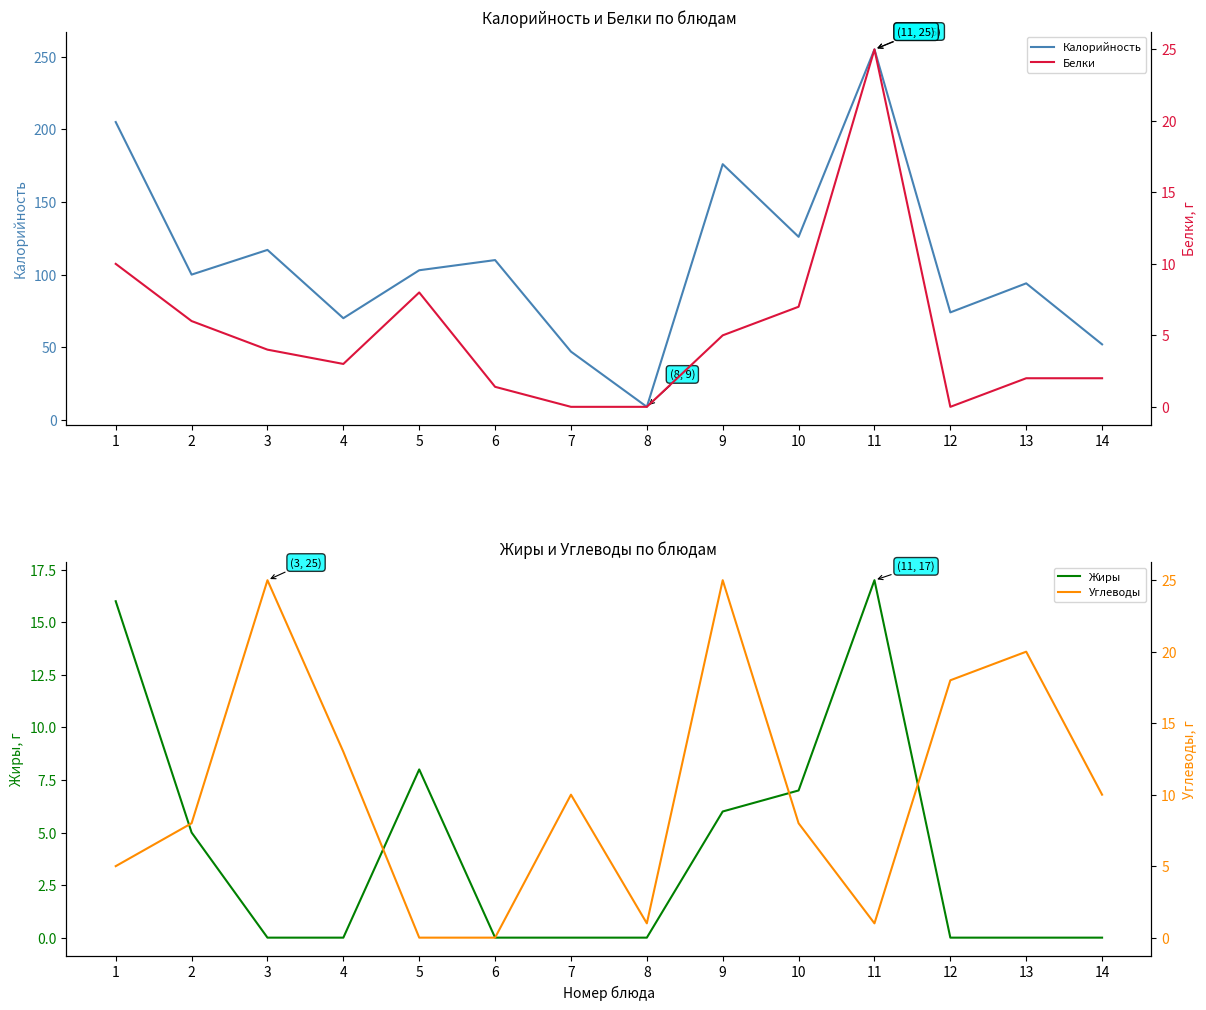

What is the sum of all Белки values?

73.4